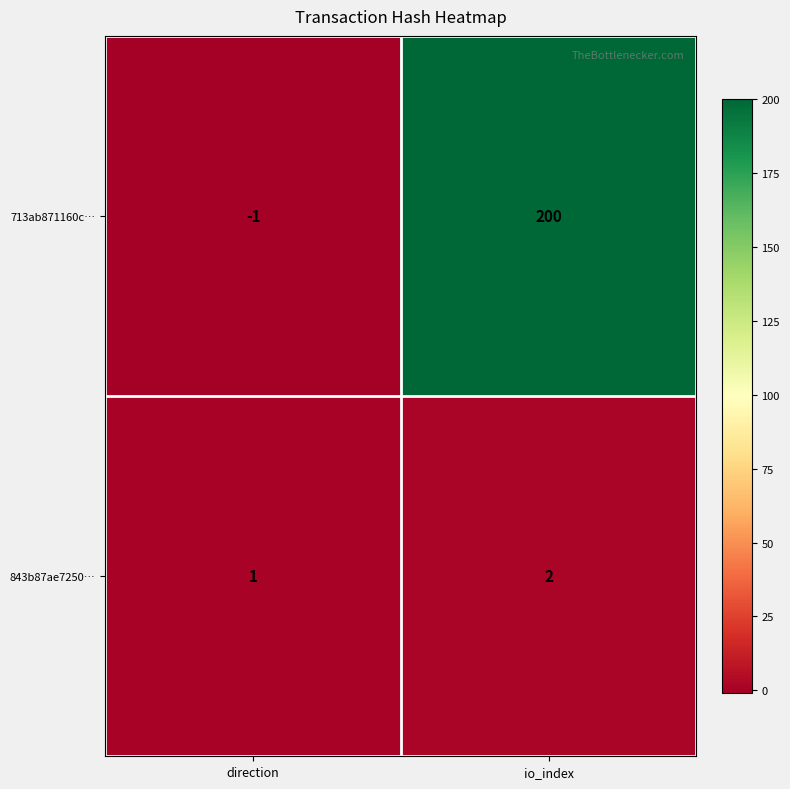

Between direction and io_index, which series saw the biggest shift?

713ab871160c…